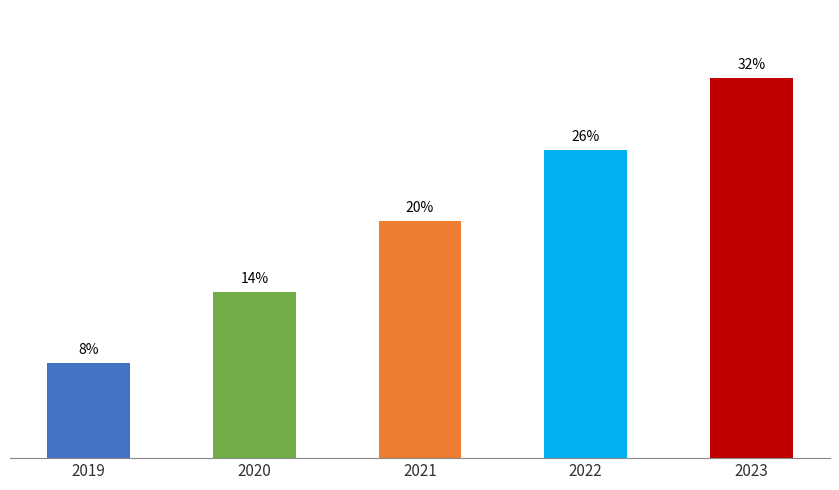

Rank the categories by value from highest to lowest.

2023, 2022, 2021, 2020, 2019